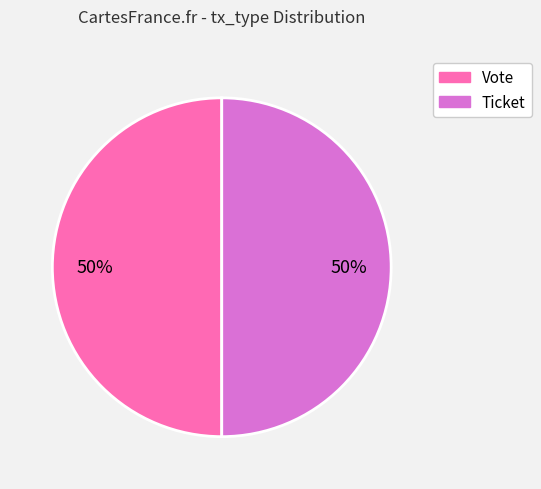

The Ticket slice represents 1% of the pie. True or false?

False